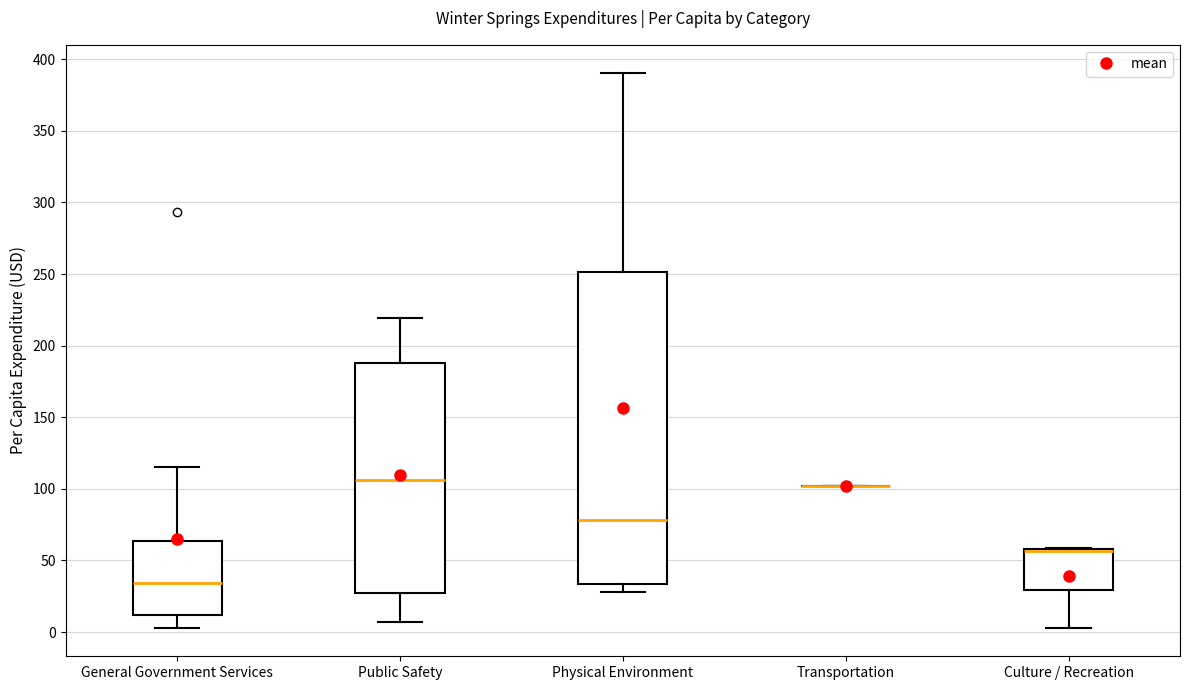

Reading left to right, transcribe this box plot: for each box, give where its median line is, the range the box spans, and where its two whiskers end, as read against the y-axis. The values are not printed on the chart, so give them approximately, as read against the axis.

General Government Services: median 35, box 10 to 65, whiskers 5 to 115
Public Safety: median 105, box 30 to 190, whiskers 5 to 220
Physical Environment: median 80, box 35 to 250, whiskers 30 to 390
Transportation: box collapsed to a line at 100, whiskers 100 to 100
Culture / Recreation: median 55 (drawn on the box's upper edge), box 30 to 60, whiskers 5 to 60